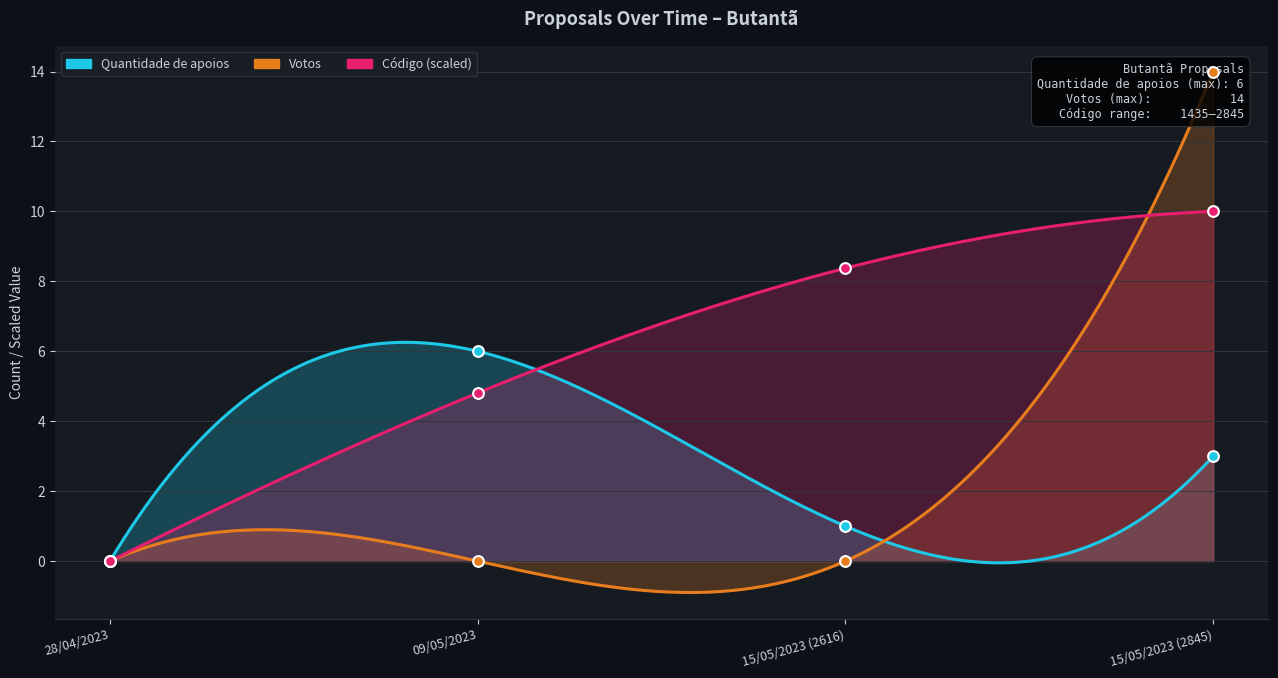

At how many categories does at least one series exceed 7?

2